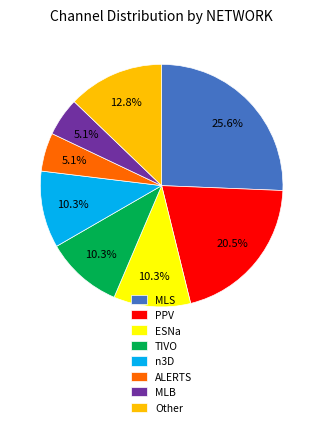

What is the largest slice in the pie chart?

MLS